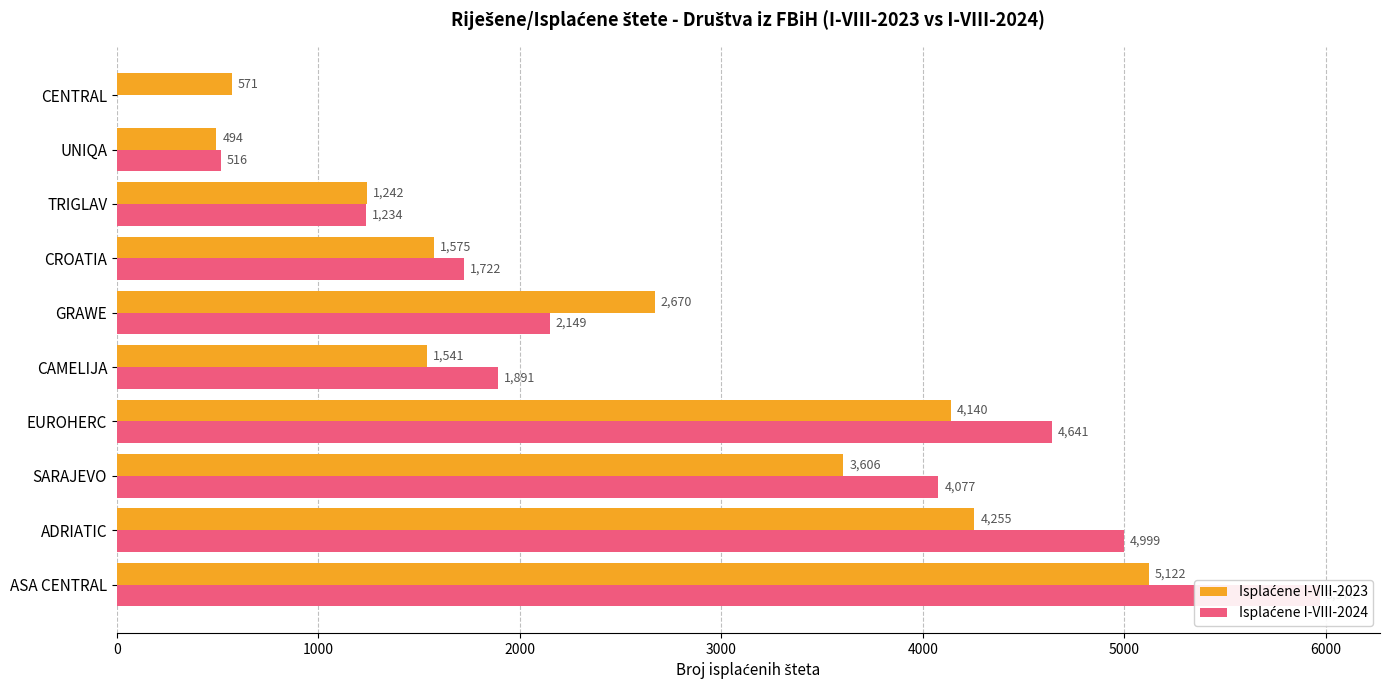

How many bars are there in each group?

2